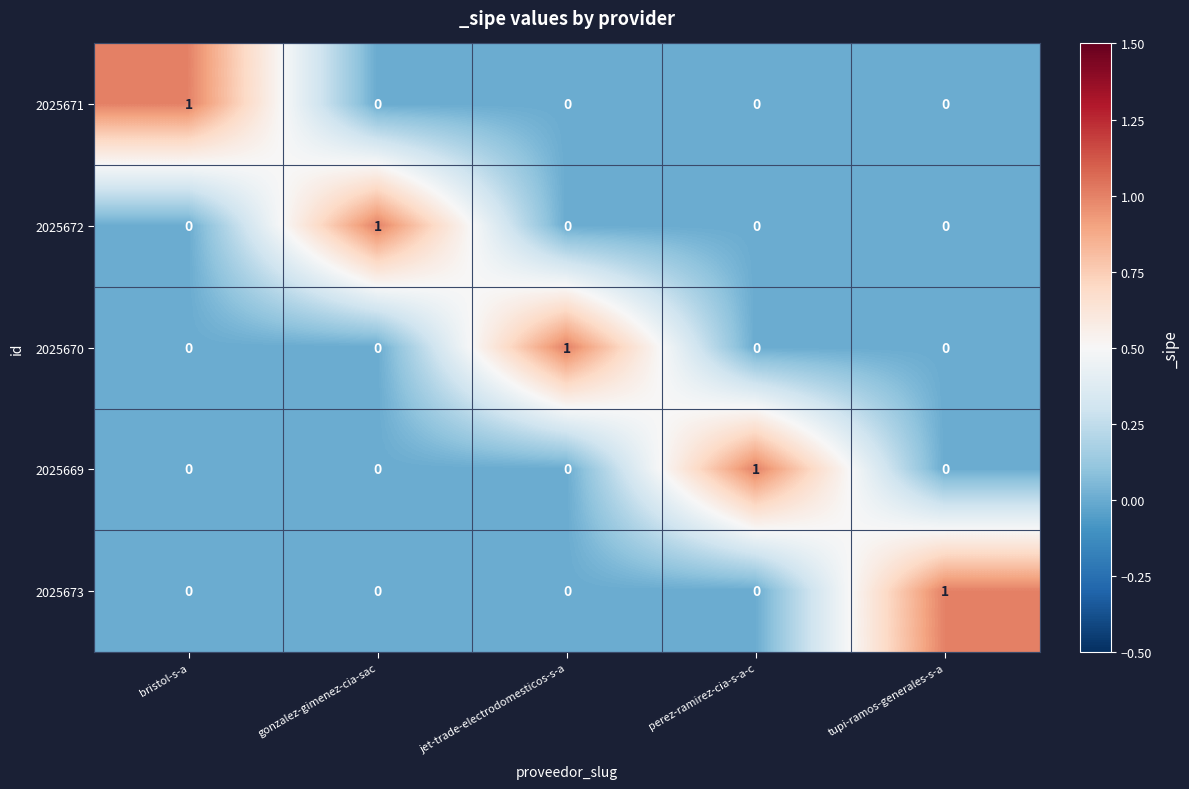

True or false: 2025669 has a value of 0 at perez-ramirez-cia-s-a-c.

False